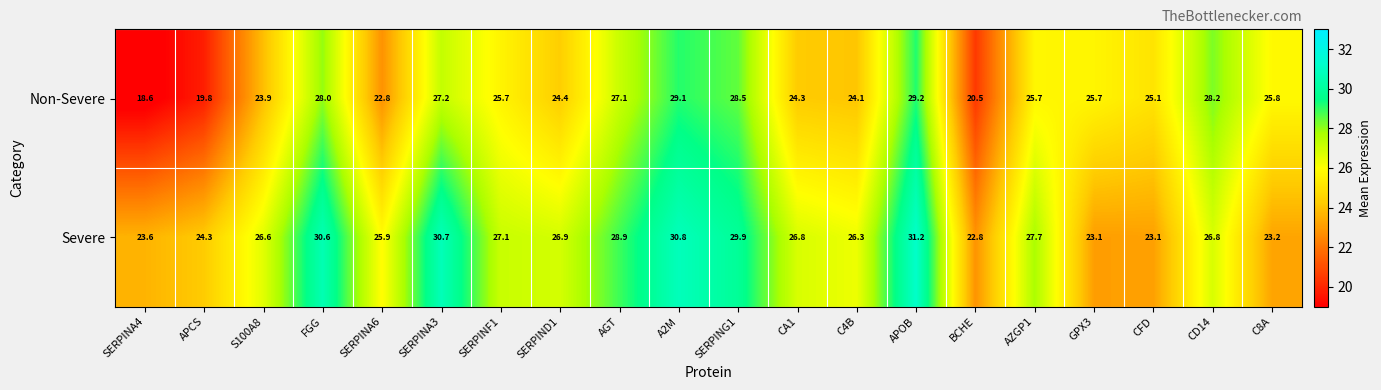

Is it true that Severe equals 14.9 at GPX3?

False